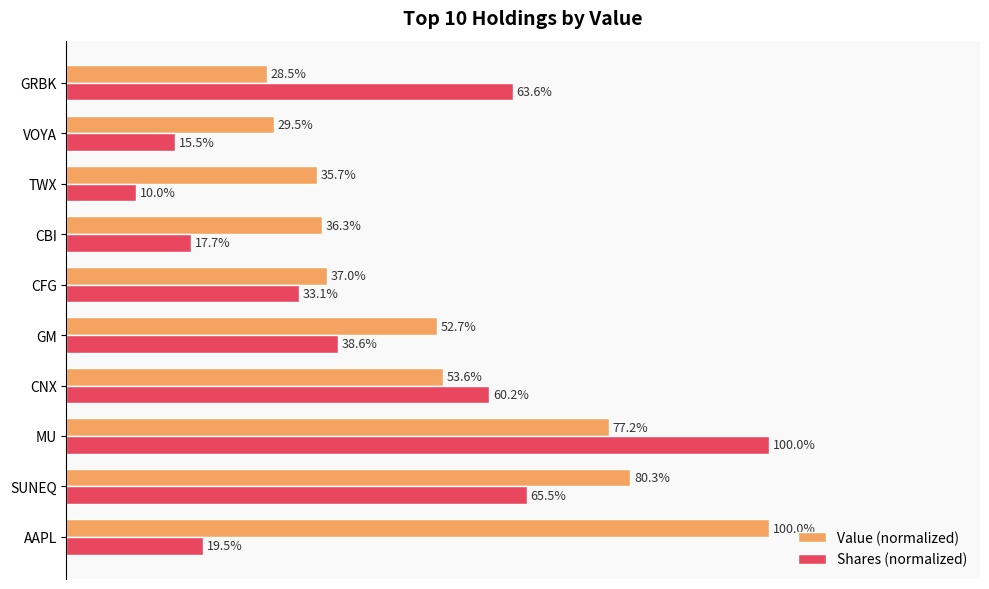

Where is Value (normalized) nearest to the value 64?

CNX